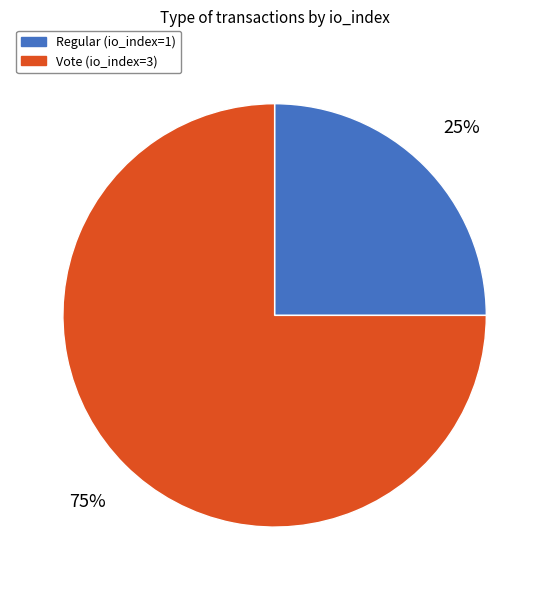

What is the ratio of the value at Regular (io_index=1) to the value at Vote (io_index=3)?

0.3